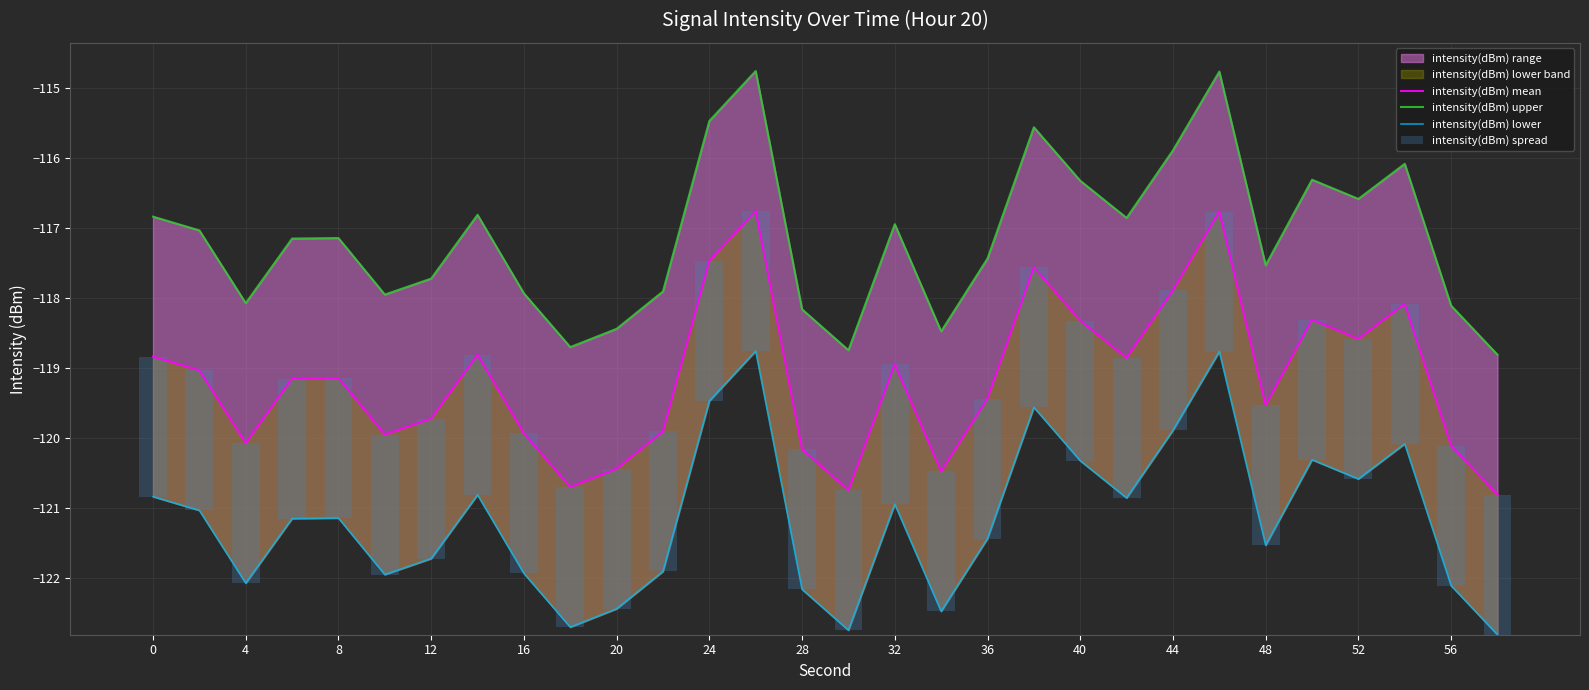

Does the chart contain stacked bars?

No